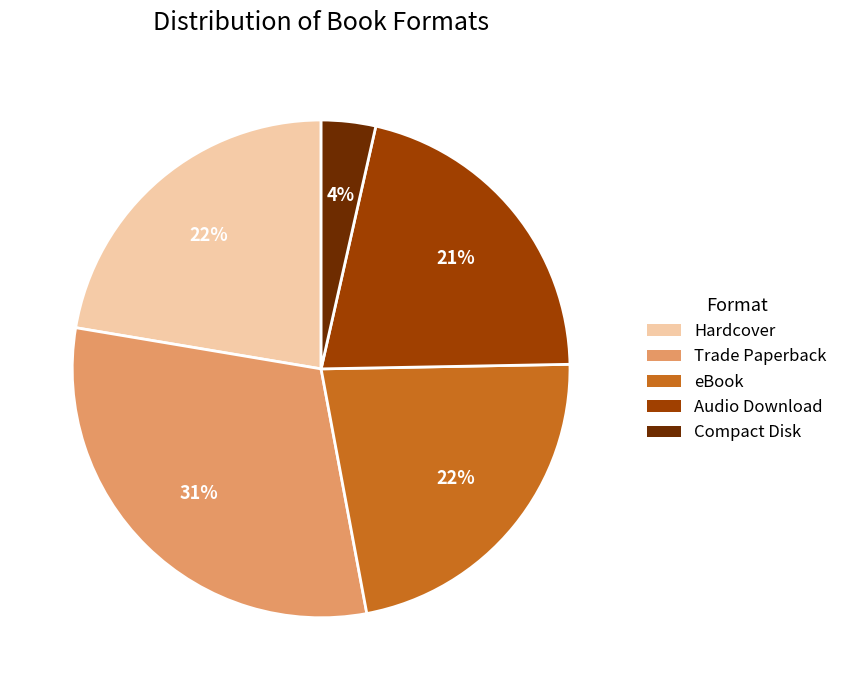

Is there any slice that represents more than half of the pie?

No